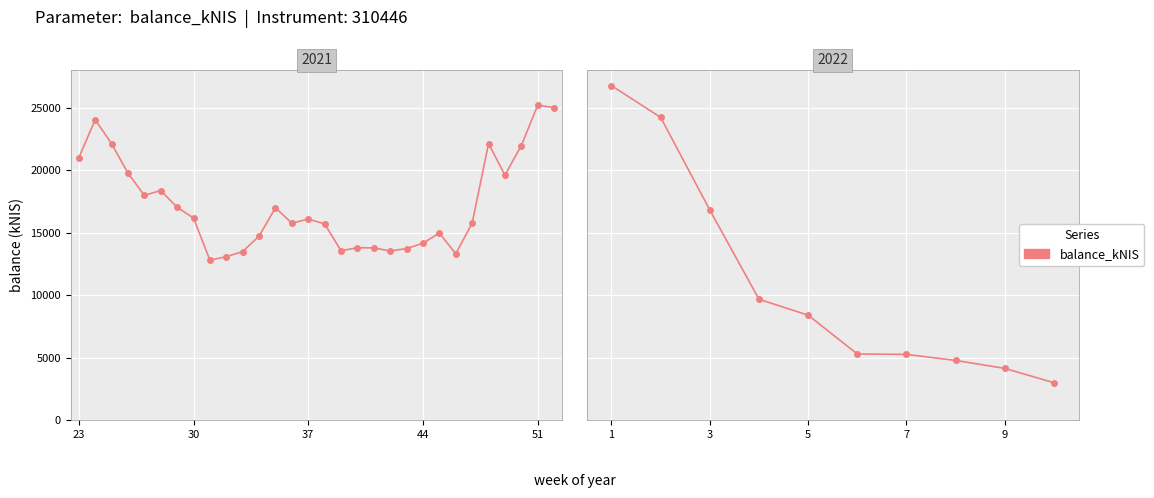

What is the sum of the values at 3 and 9?

20927.7